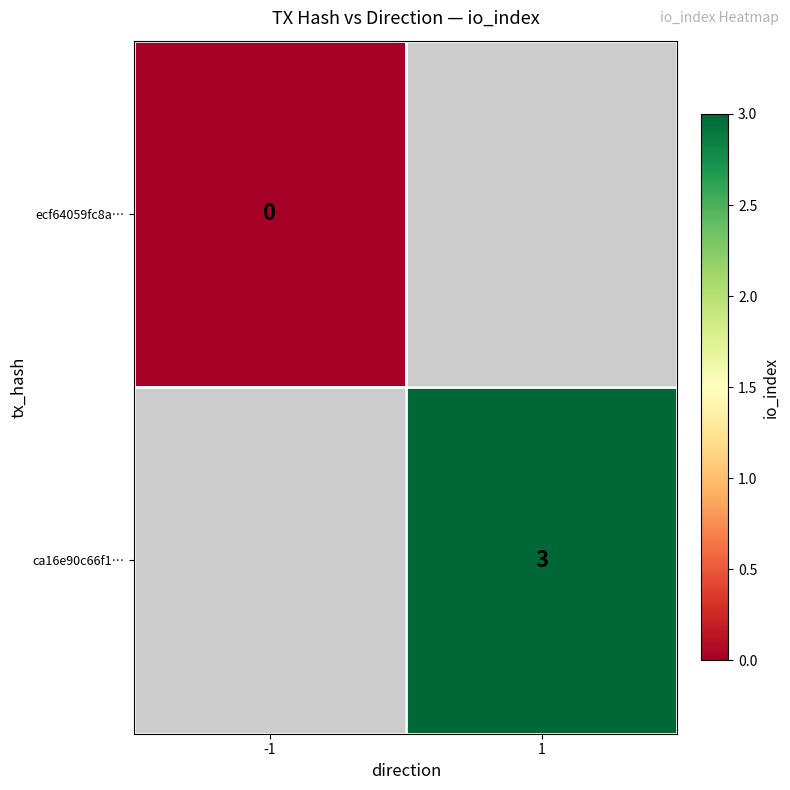

Is the value of ecf64059fc8a… at -1 greater than the value of ca16e90c66f1… at -1?

No